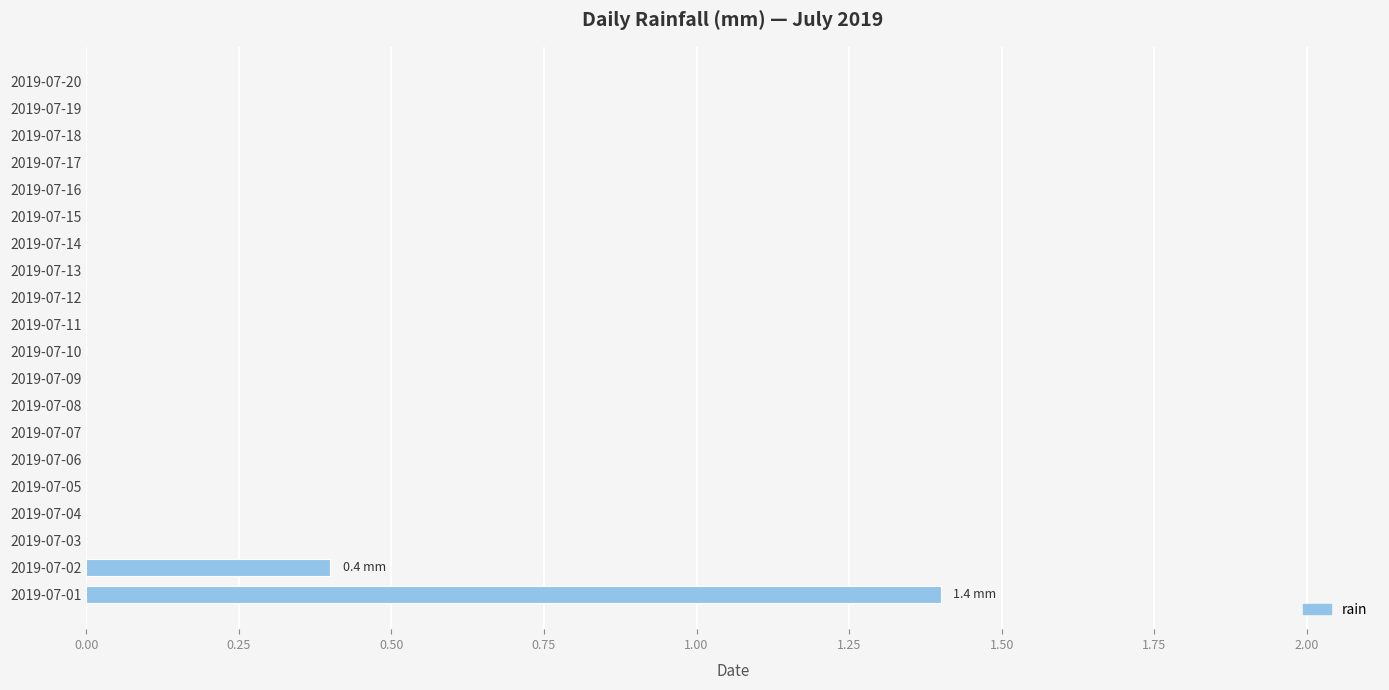

Reading bottom to top, what are all the values shown in this chart?

2019-07-01=1.4	2019-07-02=0.4	2019-07-03=0.0	2019-07-04=0.0	2019-07-05=0.0	2019-07-06=0.0	2019-07-07=0.0	2019-07-08=0.0	2019-07-09=0.0	2019-07-10=0.0	2019-07-11=0.0	2019-07-12=0.0	2019-07-13=0.0	2019-07-14=0.0	2019-07-15=0.0	2019-07-16=0.0	2019-07-17=0.0	2019-07-18=0.0	2019-07-19=0.0	2019-07-20=0.0